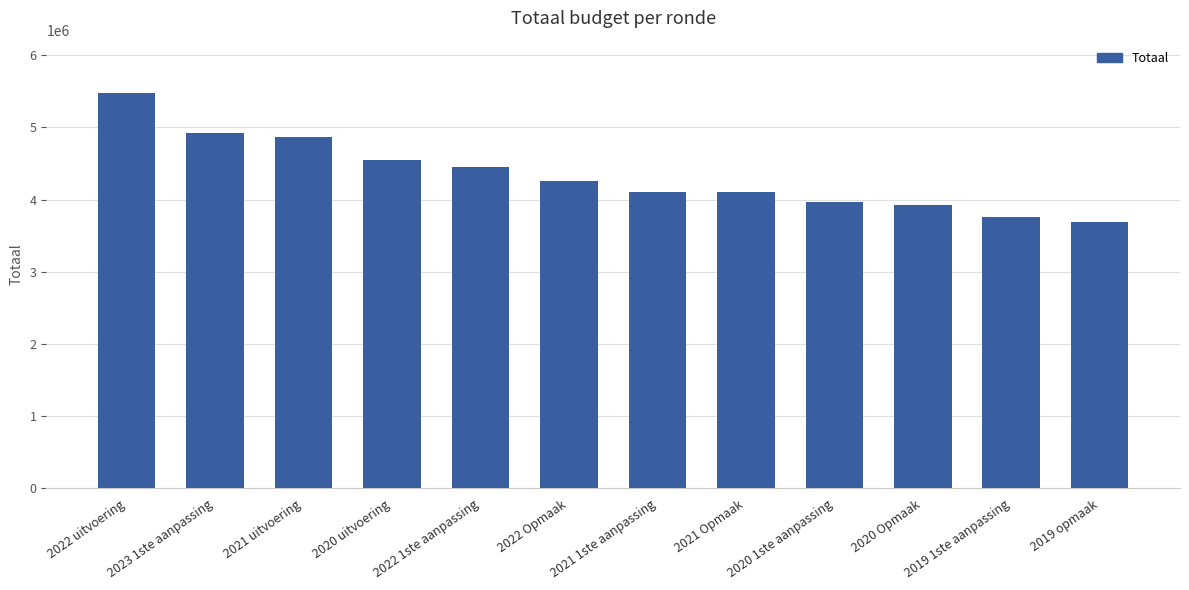

Does the chart contain any negative values?

No